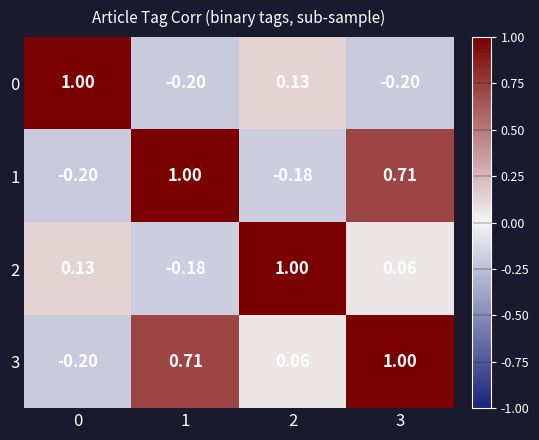

Is the value of 2 at 1 greater than the value of 1 at 3?

No